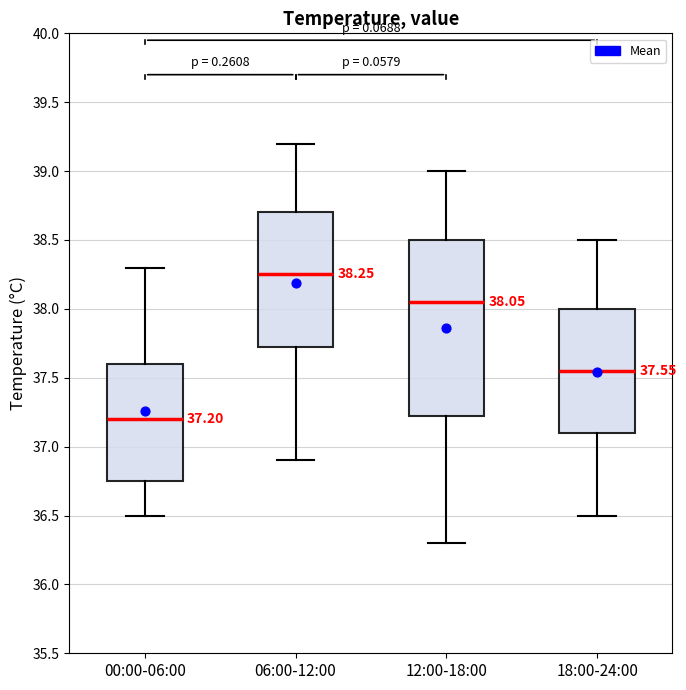

Which box has the lowest median line?

00:00-06:00